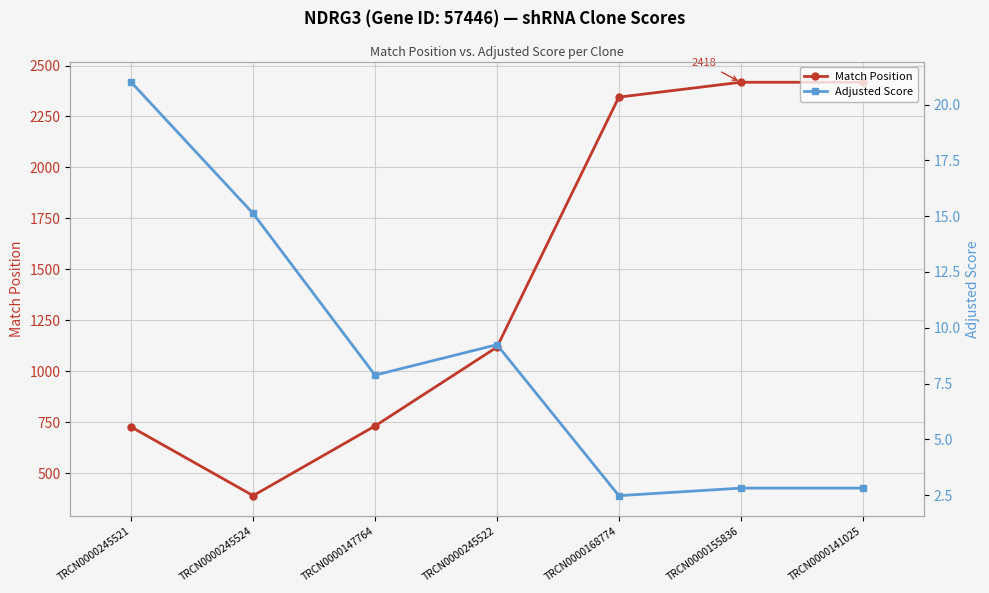

How many interior local valleys does the Match Position series have?

1